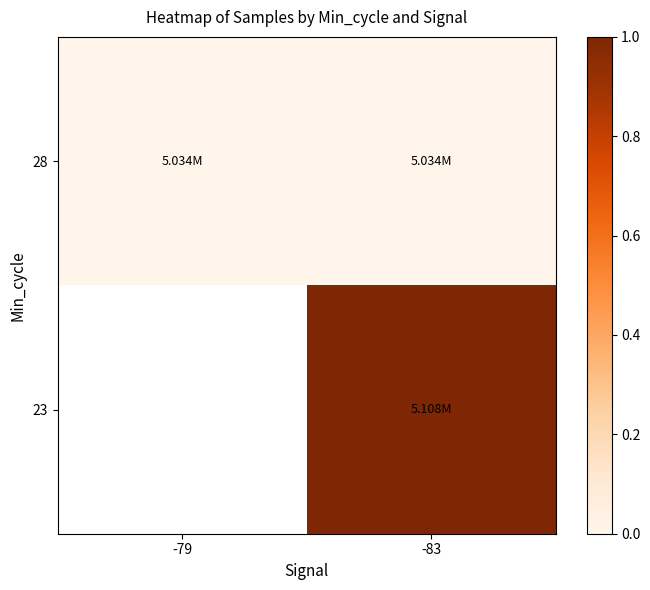

List the labels in order of 23 value, largest first.

-79, -83